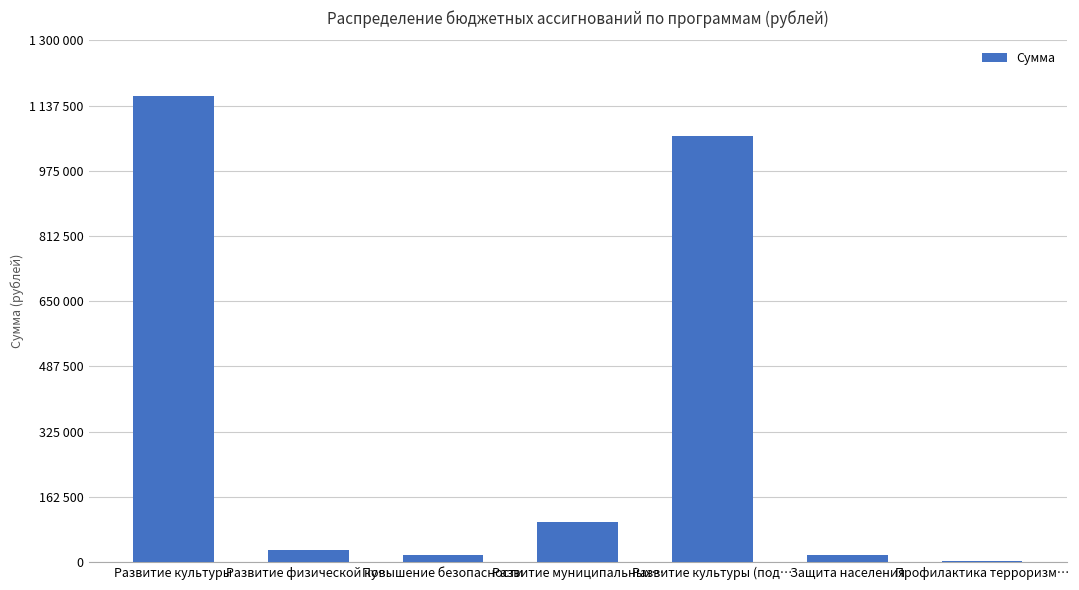

The chart shows a value of 31881 at Повышение безопасности. True or false?

False